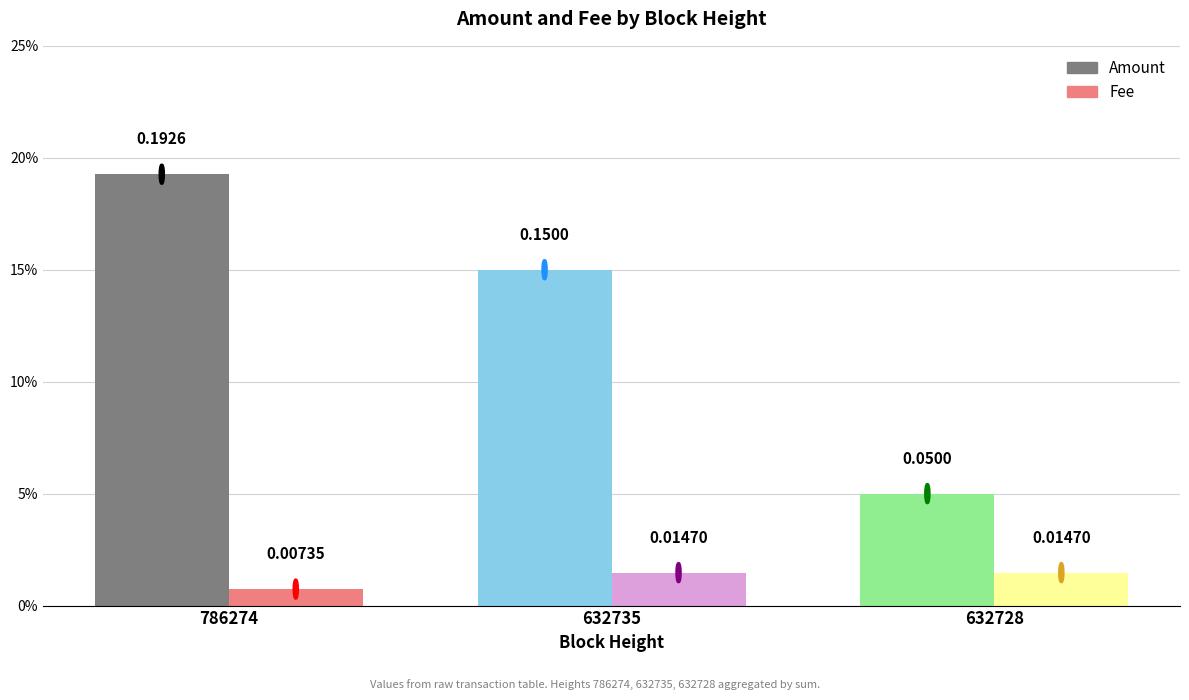

Between 786274 and 632735, which is larger?

786274